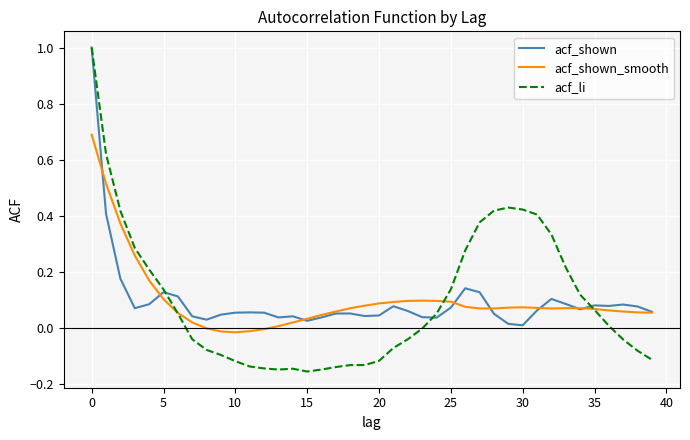

What are all the series names shown in the legend?

acf_shown, acf_shown_smooth, acf_li